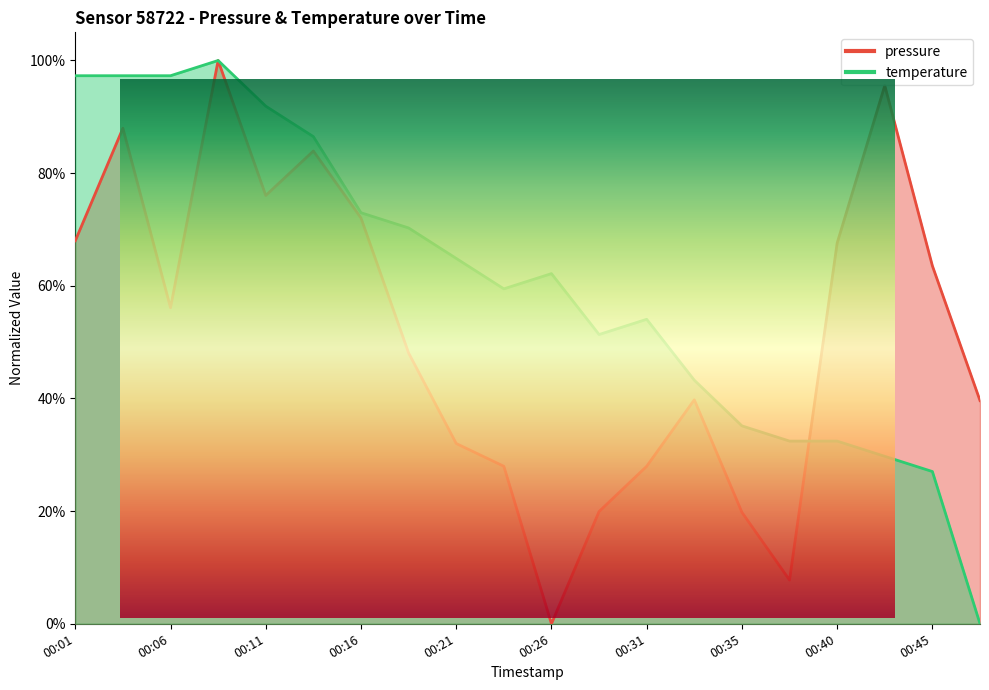

Reading right to left, transcribe all the data shown in this chart.

pressure: 00:48=0.4	00:45=0.6	00:43=1.0	00:40=0.7	00:38=0.1	00:35=0.2	00:33=0.4	00:31=0.3	00:28=0.2	00:26=0.0	00:23=0.3	00:21=0.3	00:18=0.5	00:16=0.7	00:14=0.8	00:11=0.8	00:09=1.0	00:06=0.6	00:04=0.9	00:01=0.7
temperature: 00:48=0.0	00:45=0.3	00:43=0.3	00:40=0.3	00:38=0.3	00:35=0.4	00:33=0.4	00:31=0.5	00:28=0.5	00:26=0.6	00:23=0.6	00:21=0.6	00:18=0.7	00:16=0.7	00:14=0.9	00:11=0.9	00:09=1.0	00:06=1.0	00:04=1.0	00:01=1.0